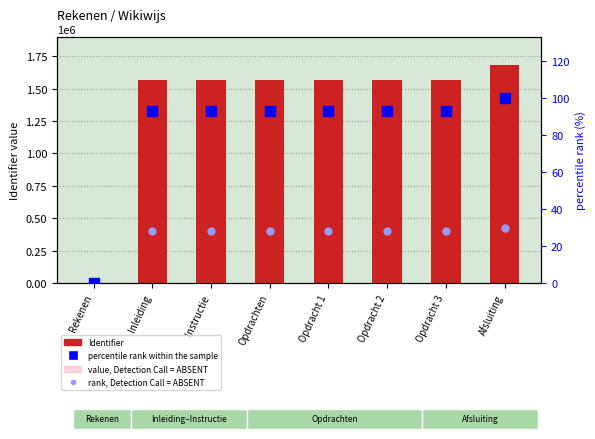

Rank the series by their maximum value, from highest to lowest.

Identifier, value, Detection Call = ABSENT, percentile rank within the sample, rank, Detection Call = ABSENT